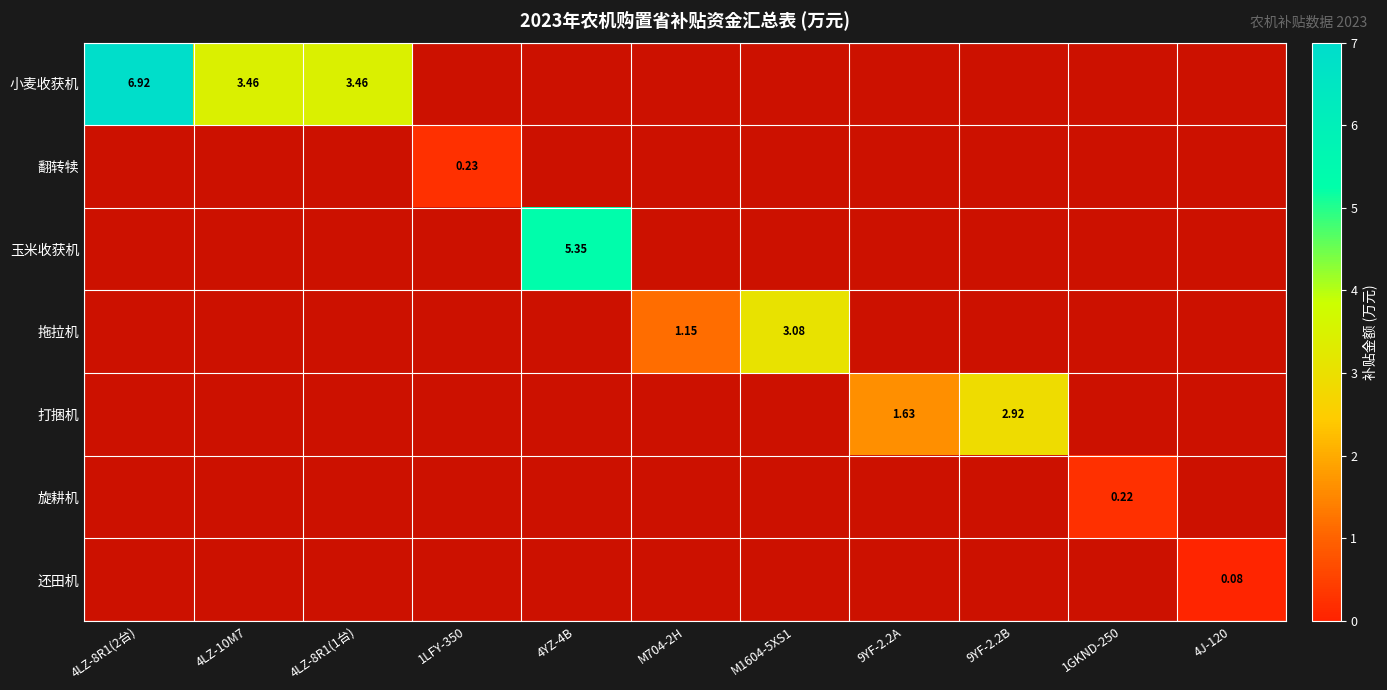

Is the value of 拖拉机 at 4J-120 greater than the value of 旋耕机 at M704-2H?

No